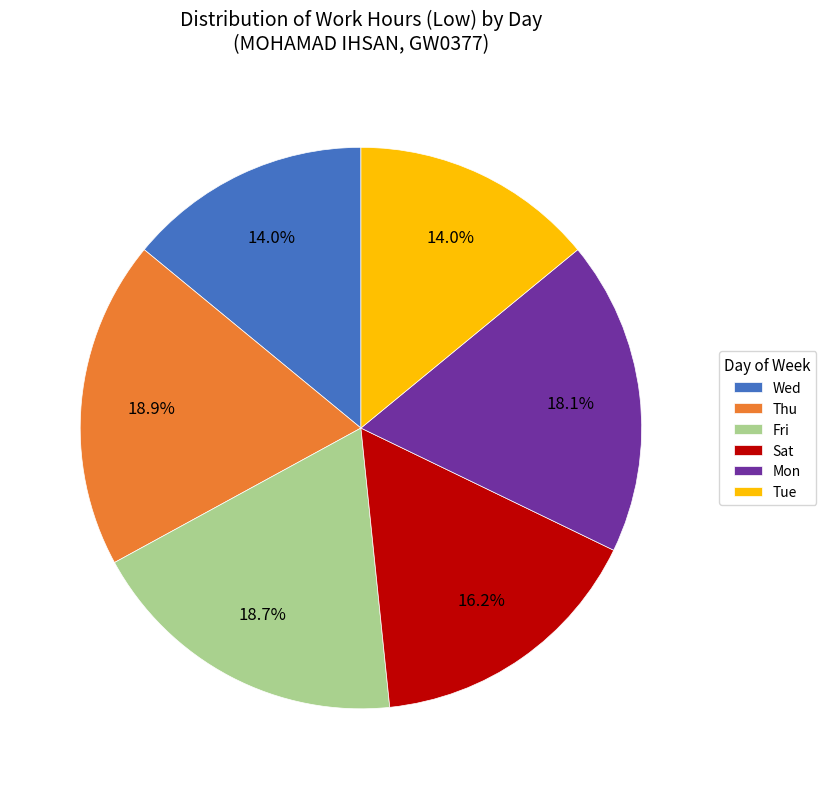

How many slices are in this pie chart?

6